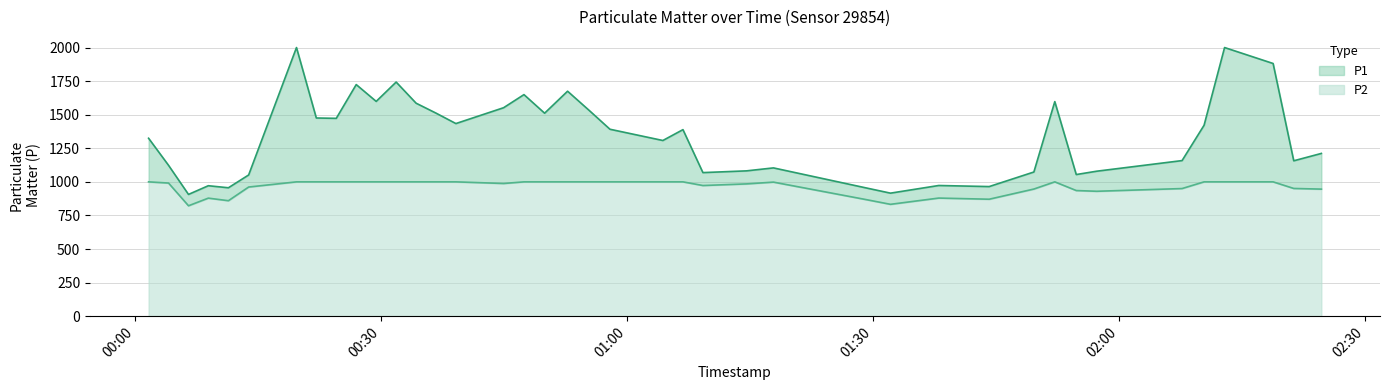

True or false: P2 and P1 intersect in this chart.

False